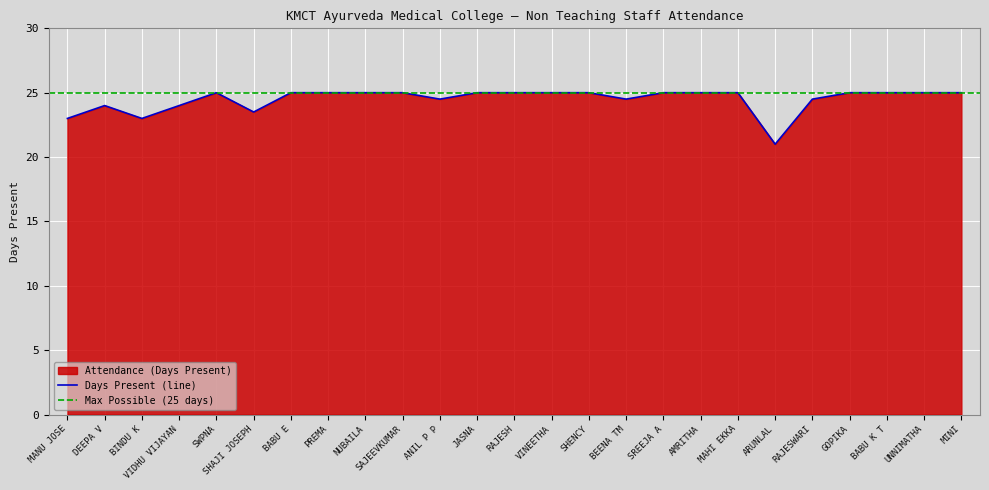

At which category does the chart reach its peak across all series?

SWPNA